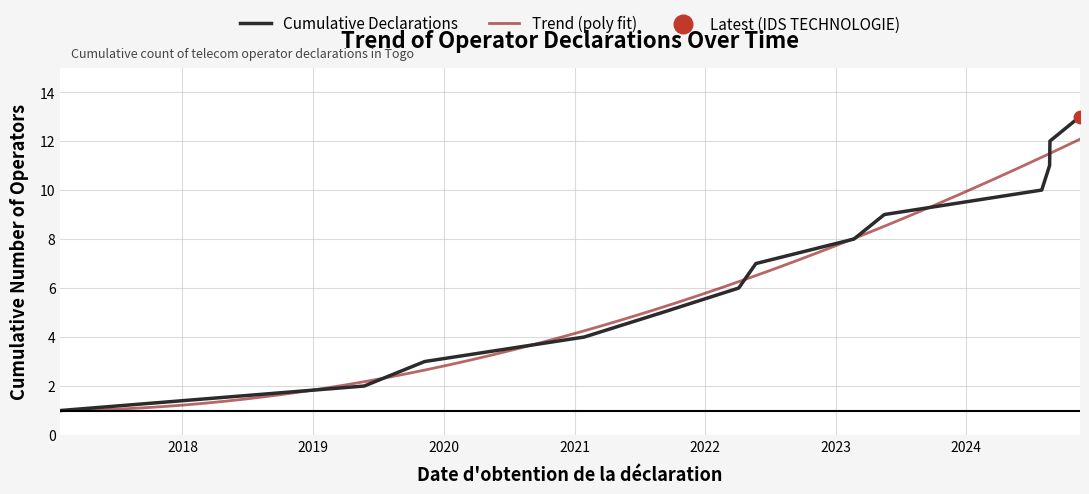

What is the change in value from 2022-04-05 to 2022-05-23?

+1